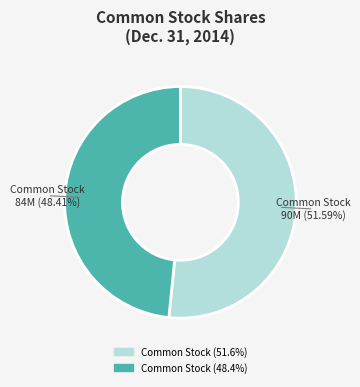

Does any single category account for the majority?

Yes